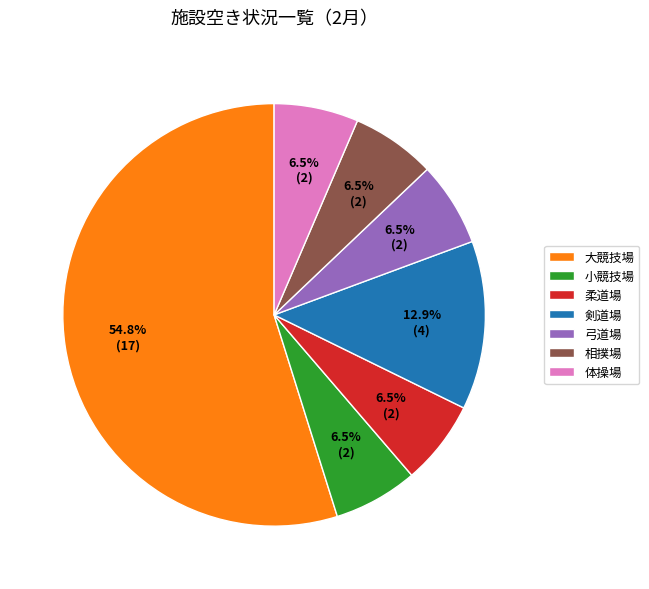

Approximately how many times larger is the value at 体操場 compared to 大競技場?

0.1